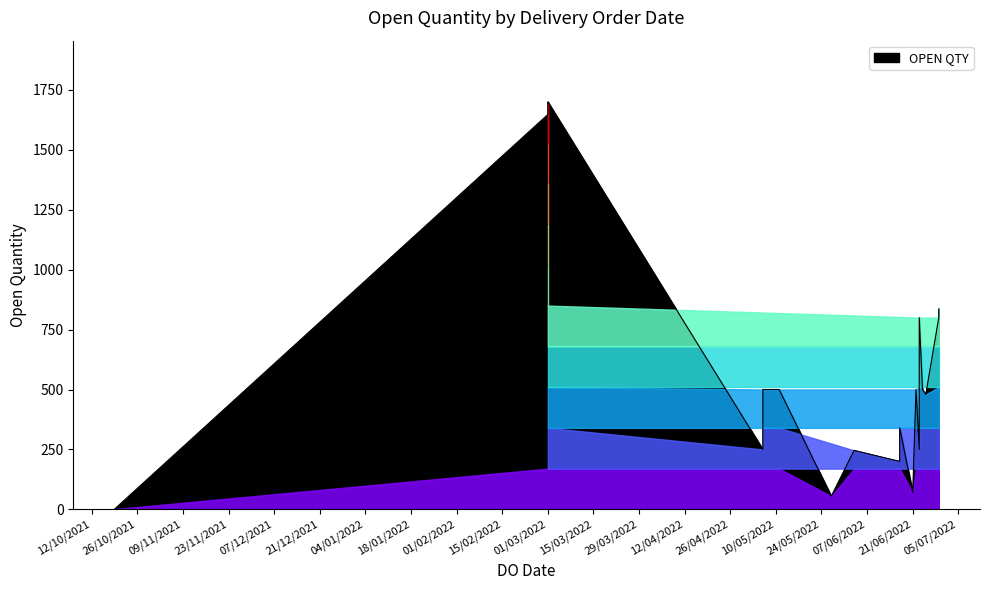

What is the change in value from 23/06/2022 to 27/05/2022?

-195